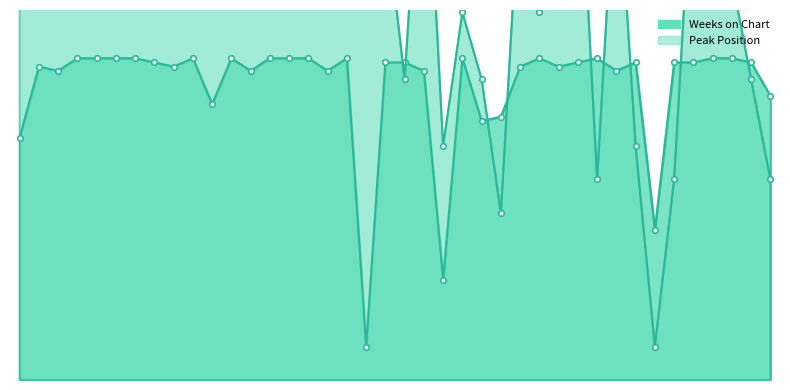

How many values in the Peak Position line series are below 120?

18